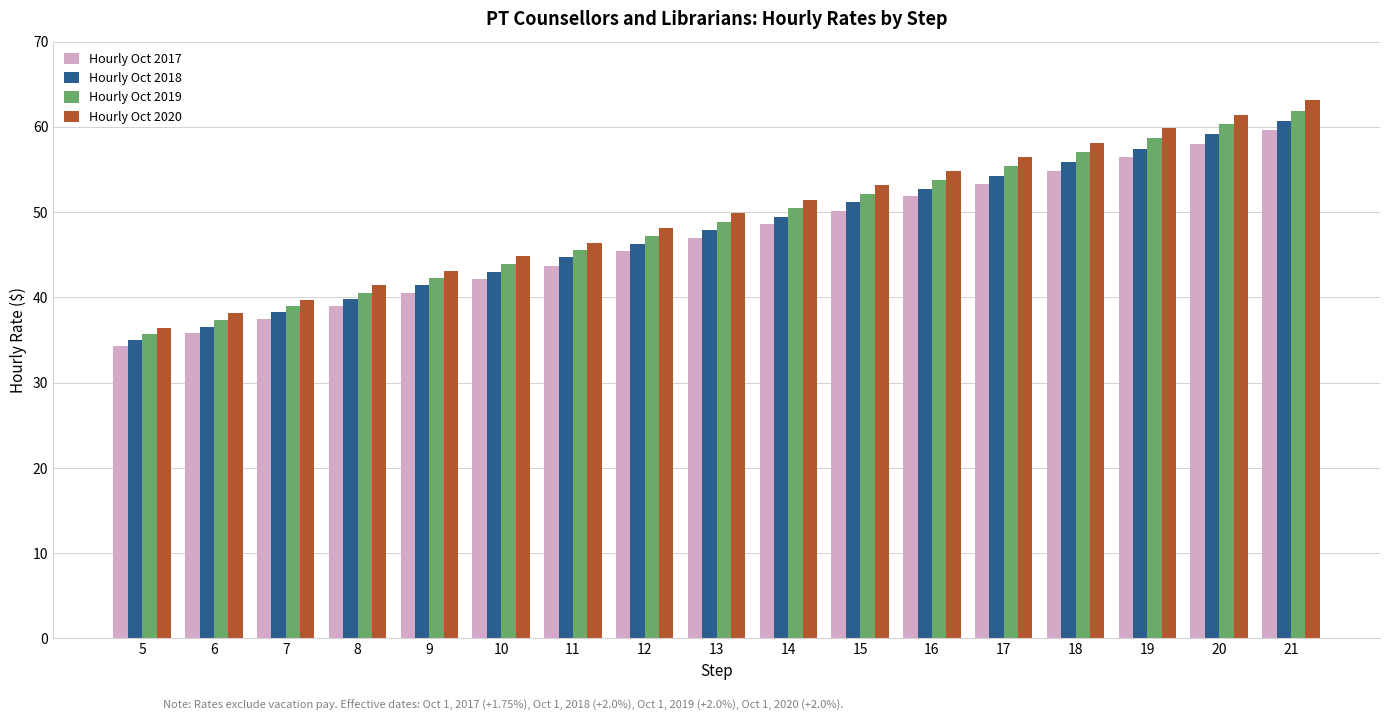

Count the number of data series in this chart.

4